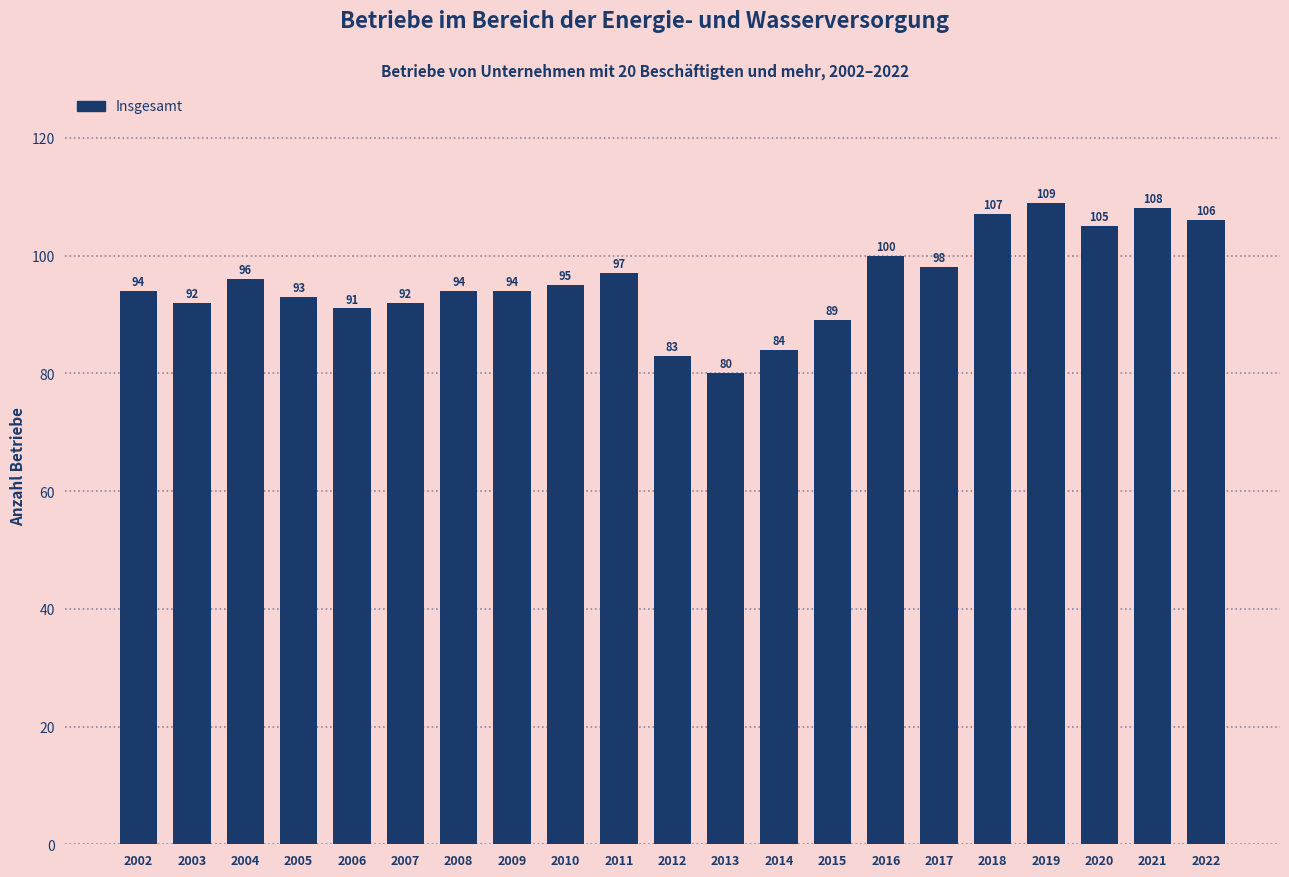

Reading right to left, extract all data points from this chart.

2022=106	2021=108	2020=105	2019=109	2018=107	2017=98	2016=100	2015=89	2014=84	2013=80	2012=83	2011=97	2010=95	2009=94	2008=94	2007=92	2006=91	2005=93	2004=96	2003=92	2002=94